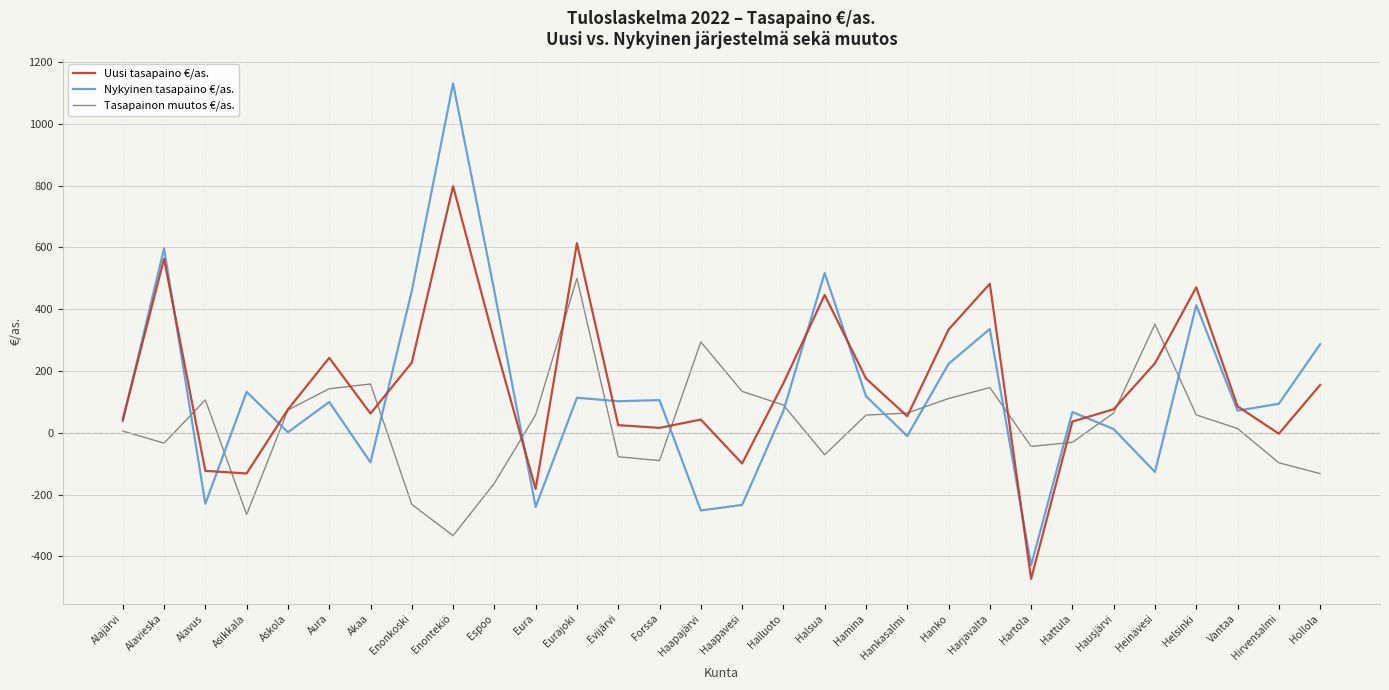

The value of Nykyinen tasapaino €/as. at Eurajoki is 113.5. True or false?

True